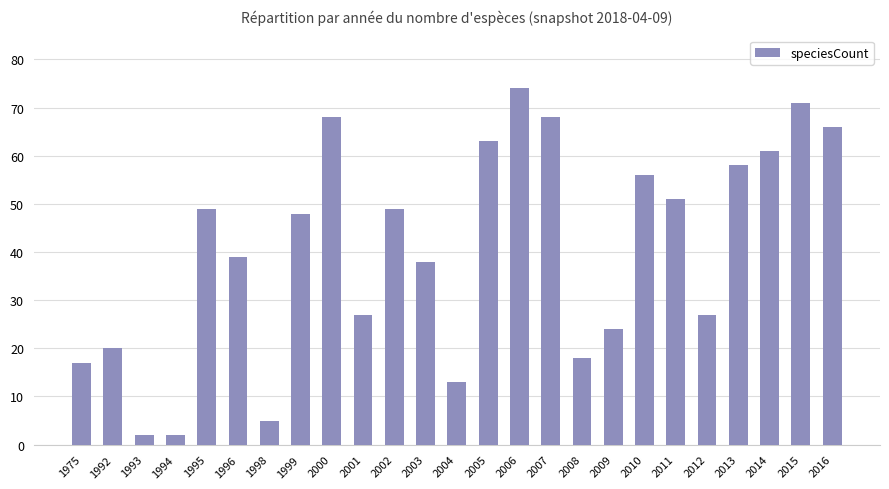

At which label does the data first exceed 48?

1995